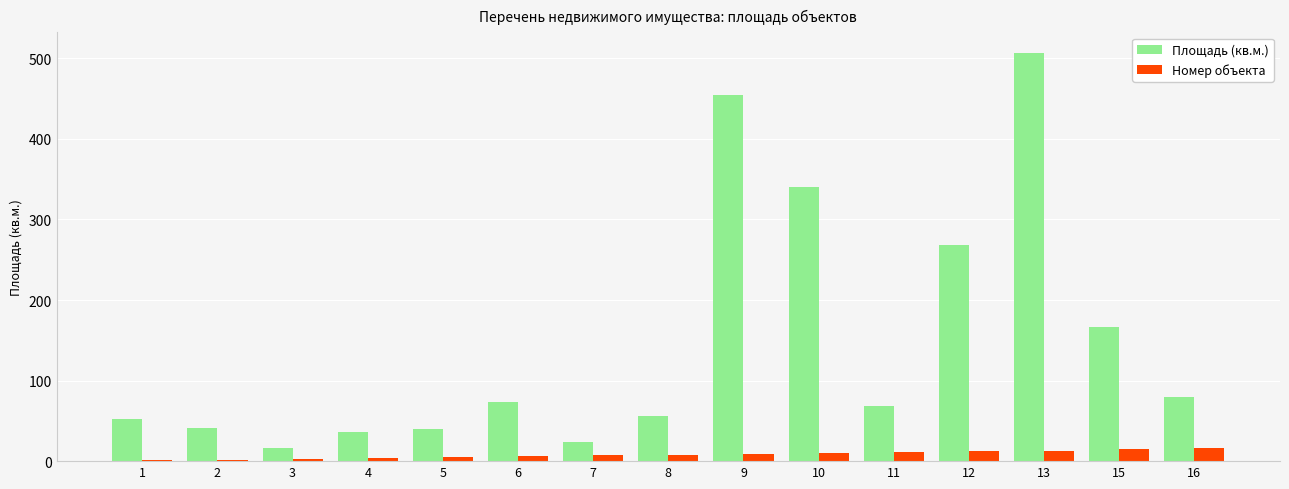

What is the highest value of the Номер объекта series?

16.0